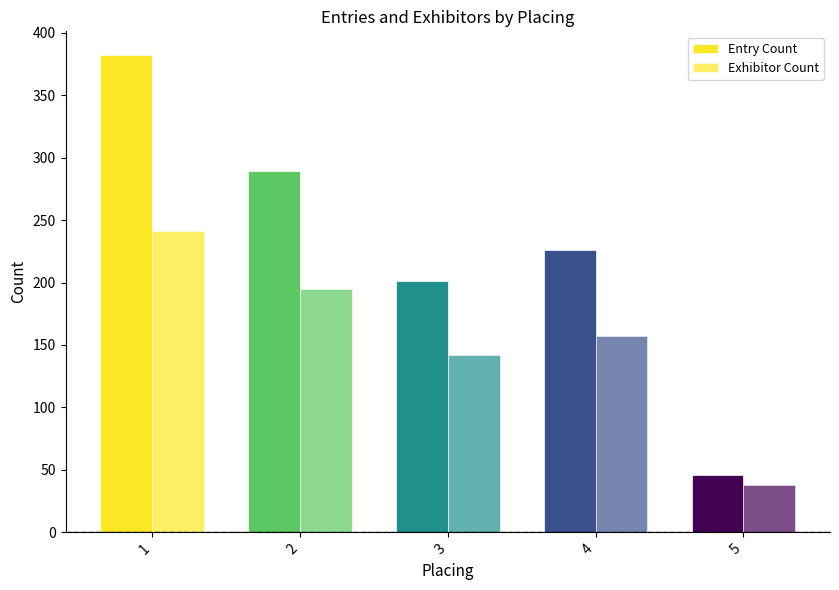

At which label does Exhibitor Count first exceed 157?

1